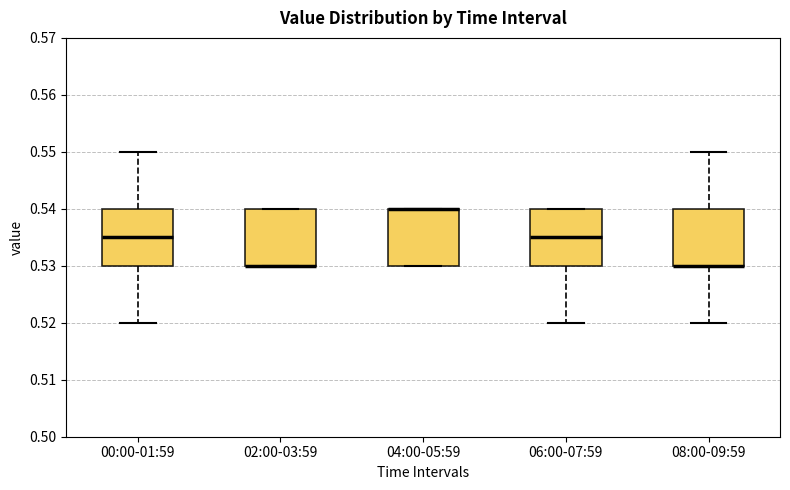

Reading left to right, transcribe this box plot: for each box, give where its median line is, the range the box spans, and where its two whiskers end, as read against the y-axis. The values are not printed on the chart, so give them approximately, as read against the axis.

00:00-01:59: median 0.535, box 0.530 to 0.540, whiskers 0.520 to 0.550
02:00-03:59: median 0.530 (drawn on the box's lower edge), box 0.530 to 0.540, whiskers 0.530 to 0.540
04:00-05:59: median 0.540 (drawn on the box's upper edge), box 0.530 to 0.540, whiskers 0.530 to 0.540
06:00-07:59: median 0.535, box 0.530 to 0.540, whiskers 0.520 to 0.540
08:00-09:59: median 0.530 (drawn on the box's lower edge), box 0.530 to 0.540, whiskers 0.520 to 0.550